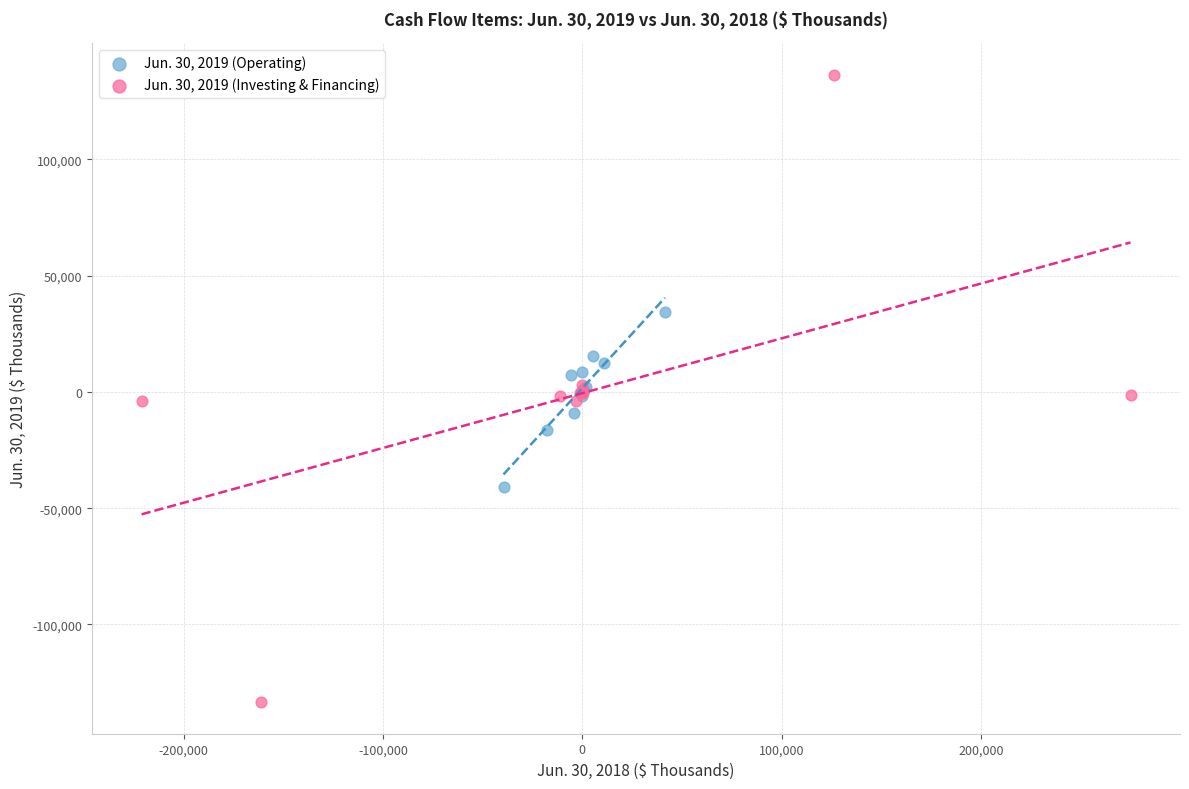

Which series contains the highest Y value?

Jun. 30, 2019 (Investing & Financing)